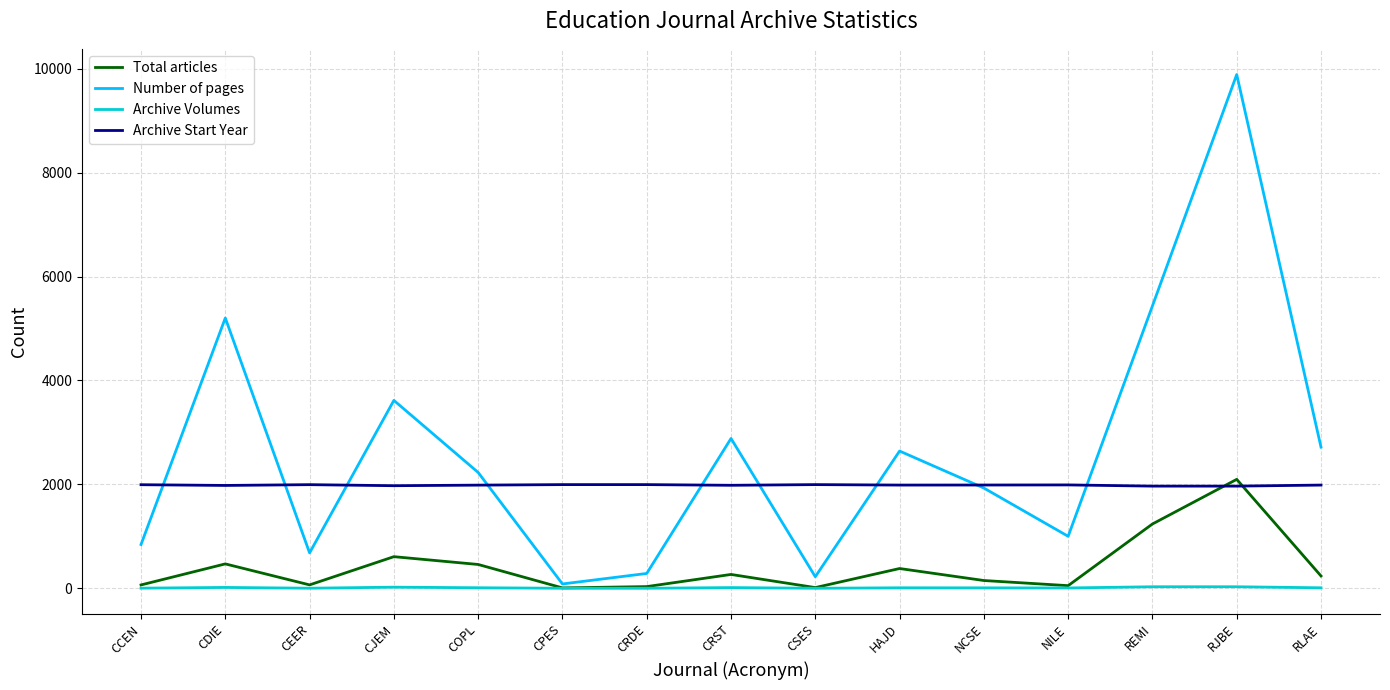

Is this an area chart (filled region under the line)?

No